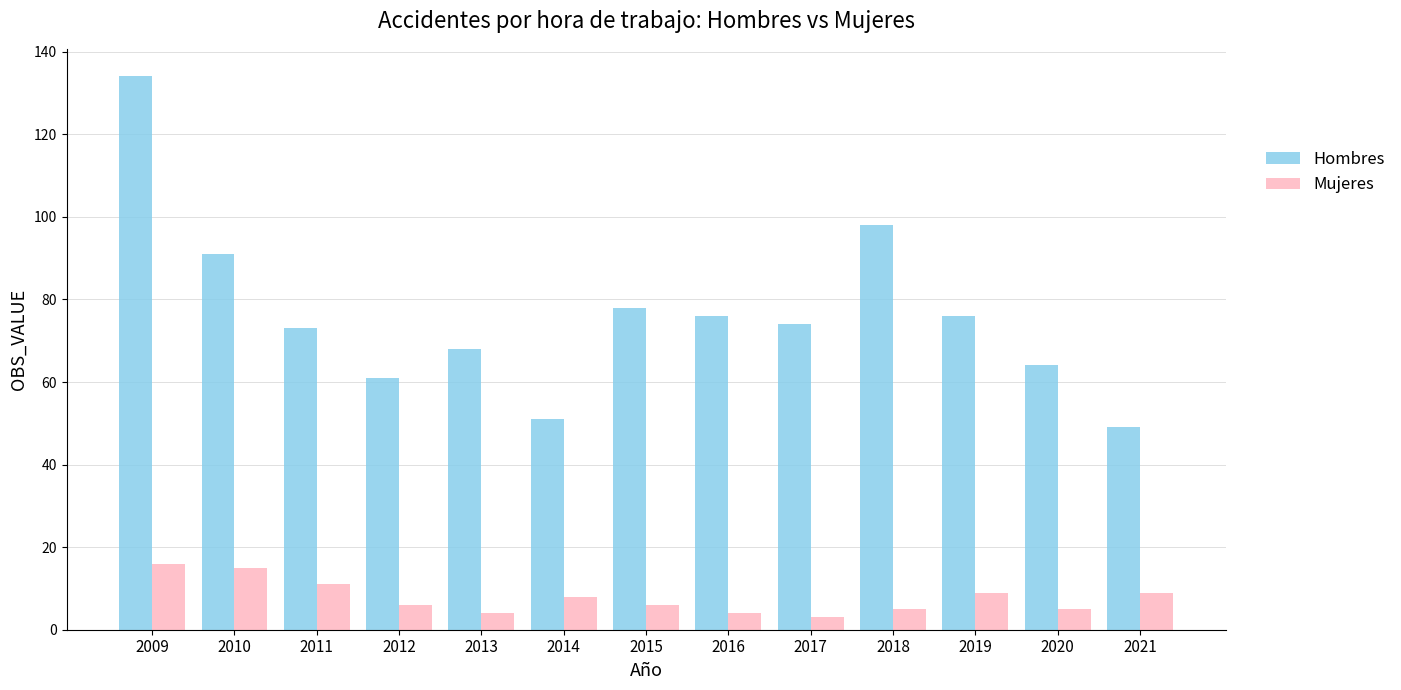

How many data points does each series have?

13